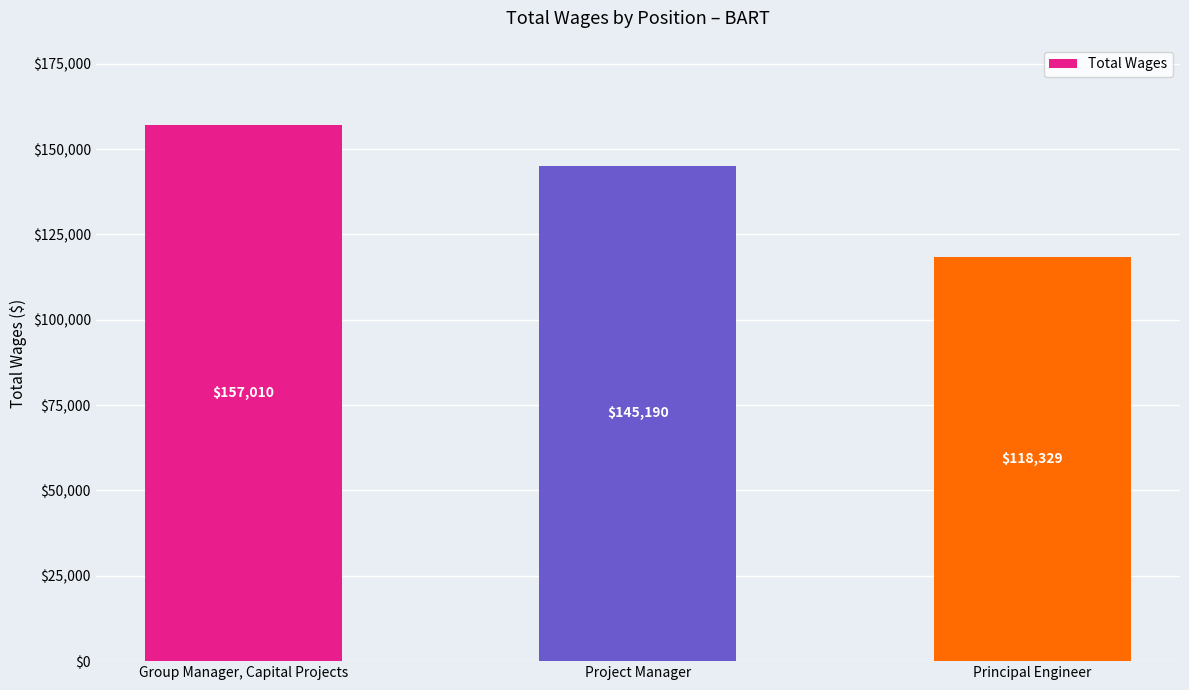

What is the ratio of the value at Principal Engineer to the value at Group Manager, Capital Projects?

0.8